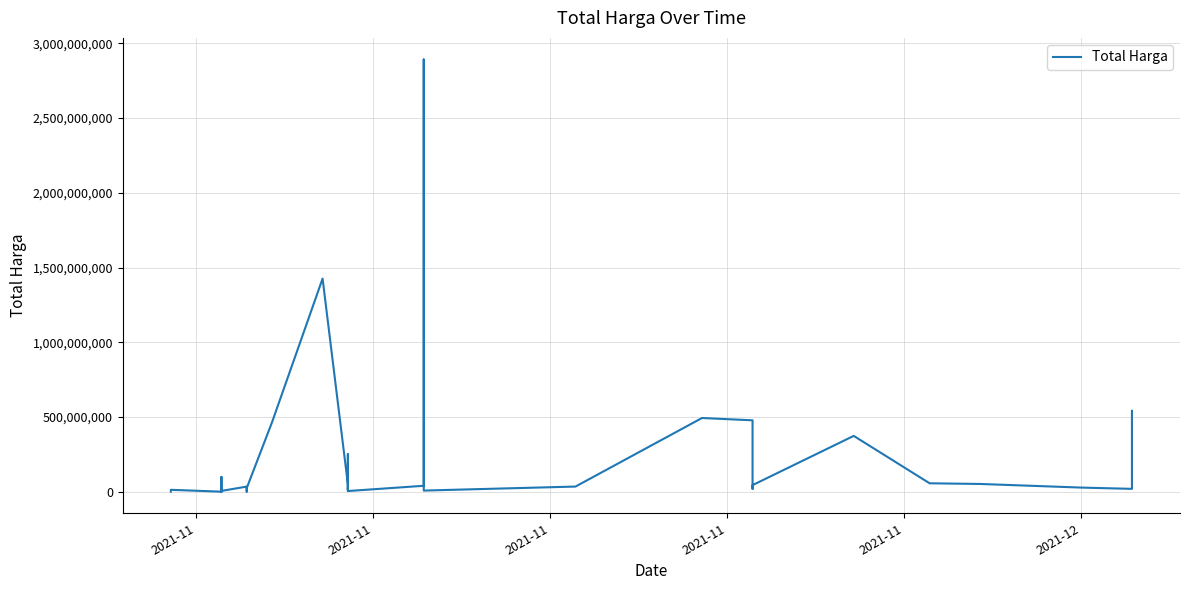

What is the minimum value shown in the chart?

78000